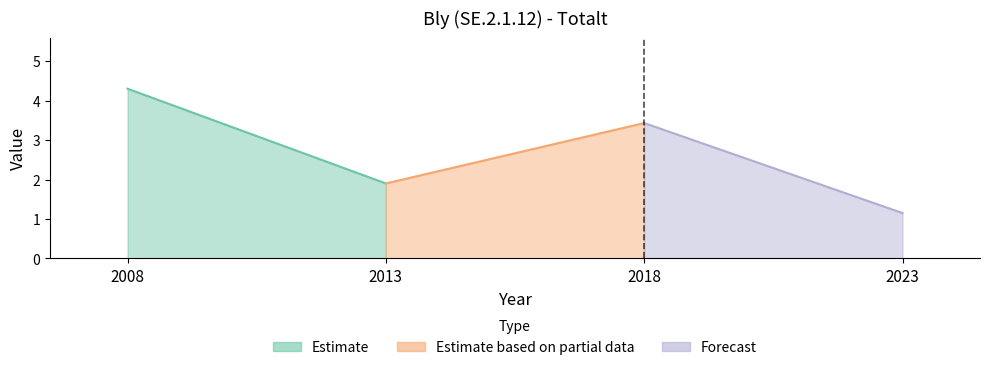

The chart shows a value of 2.9 at 2013. True or false?

False